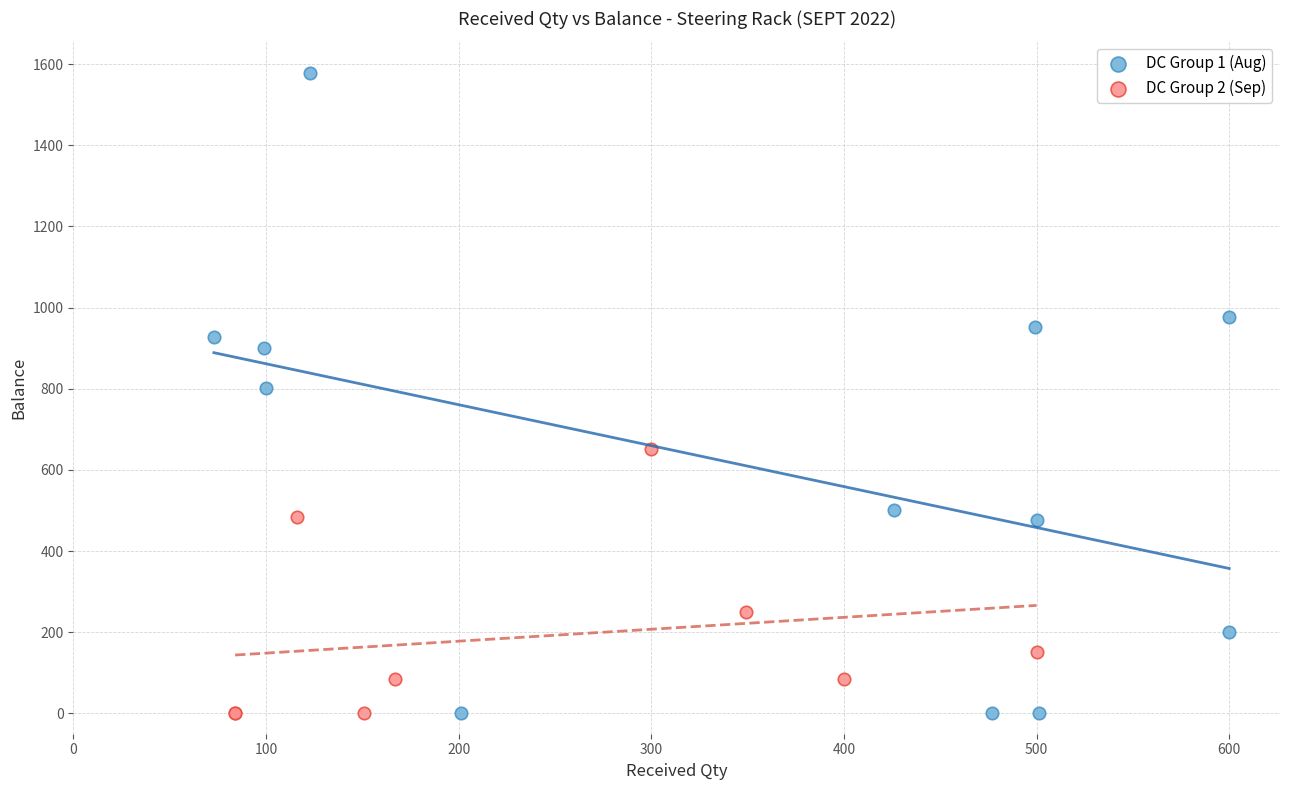

Which series contains the highest Y value?

DC Group 1 (Aug)